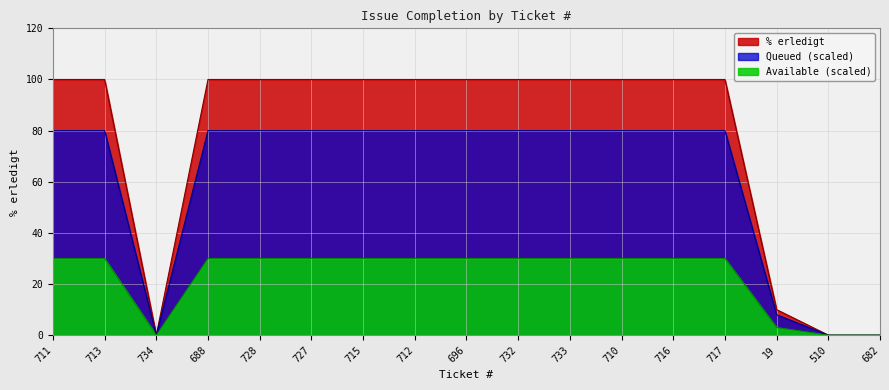

Reading left to right, what are all the values shown in this chart?

711=100	713=100	734=0	688=100	728=100	727=100	715=100	712=100	696=100	732=100	733=100	710=100	716=100	717=100	19=10	510=0	682=0